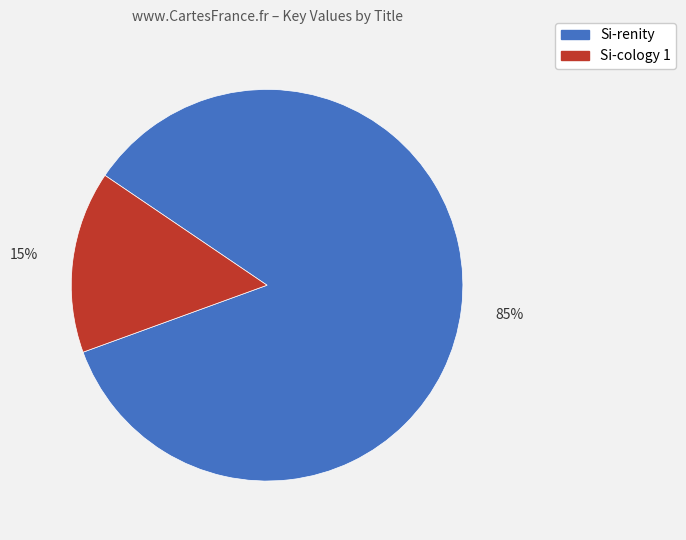

To the nearest percent, what is the difference between the largest and smallest slice percentages?

70%